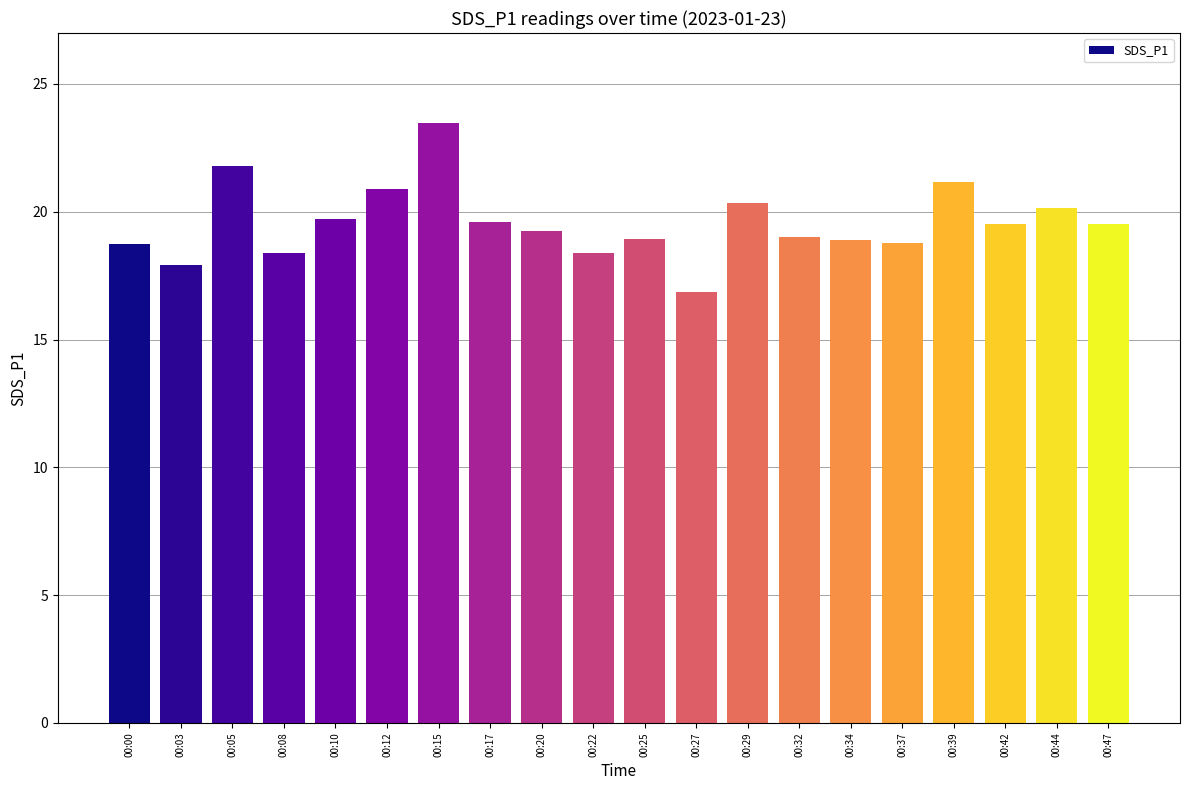

How many bars are there in total?

20